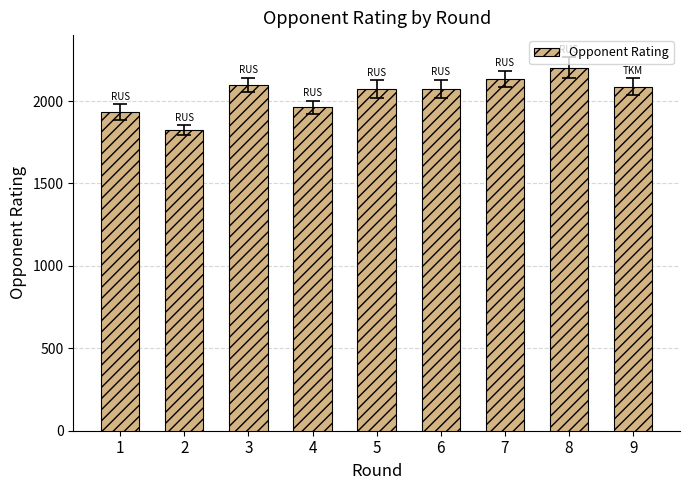

What is the value of the 1st bar from the left?

1932